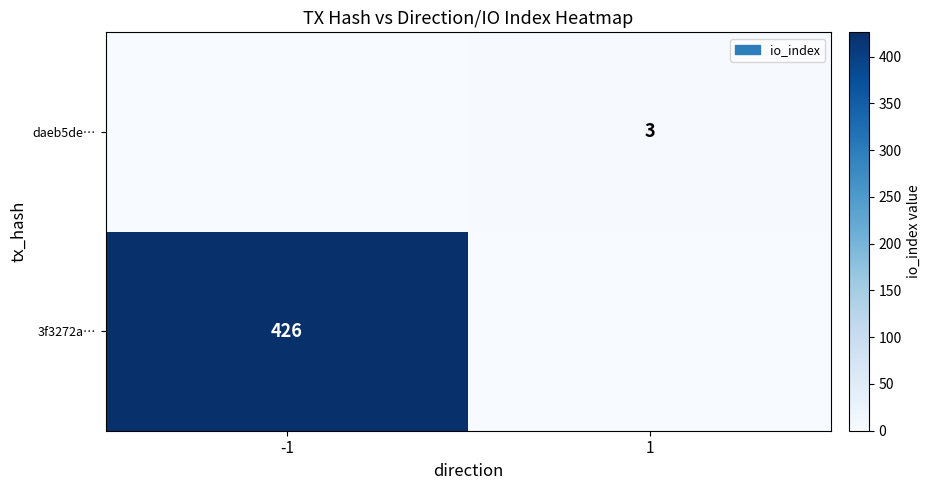

True or false: daeb5de… has a value of 3 at 1.

True